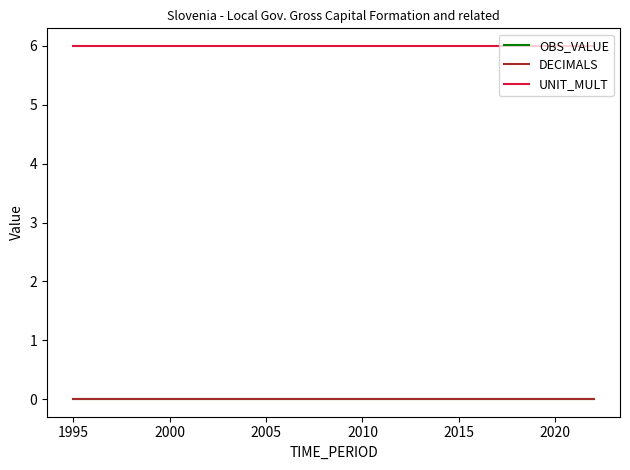

True or false: DECIMALS and UNIT_MULT cross at least once.

False